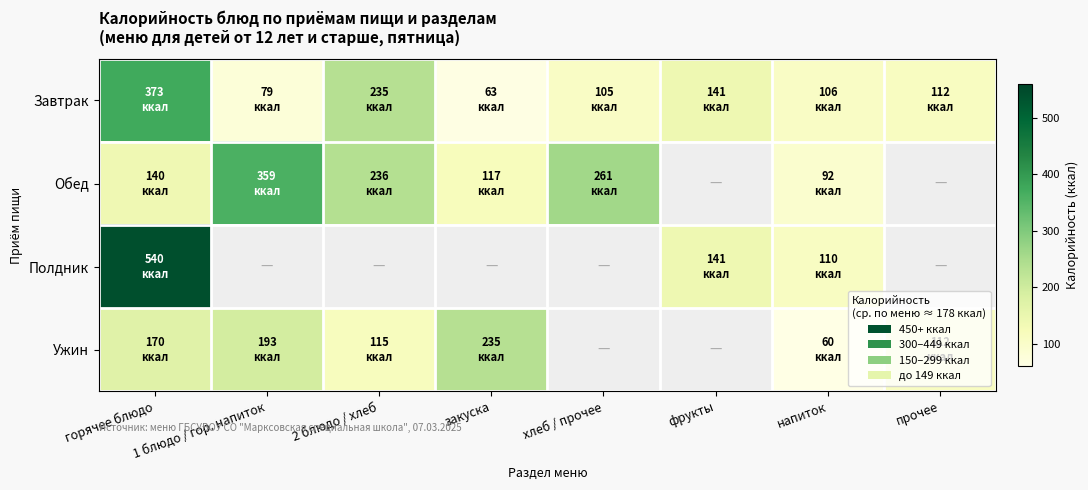

Is it true that Ужин equals 339.7 at закуска?

False